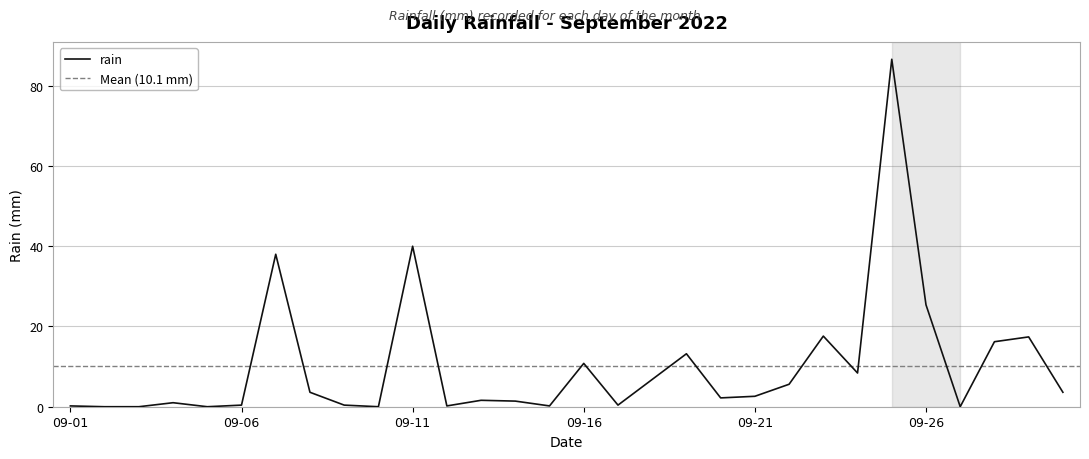

Where is rain nearest to the value 43?

09-11